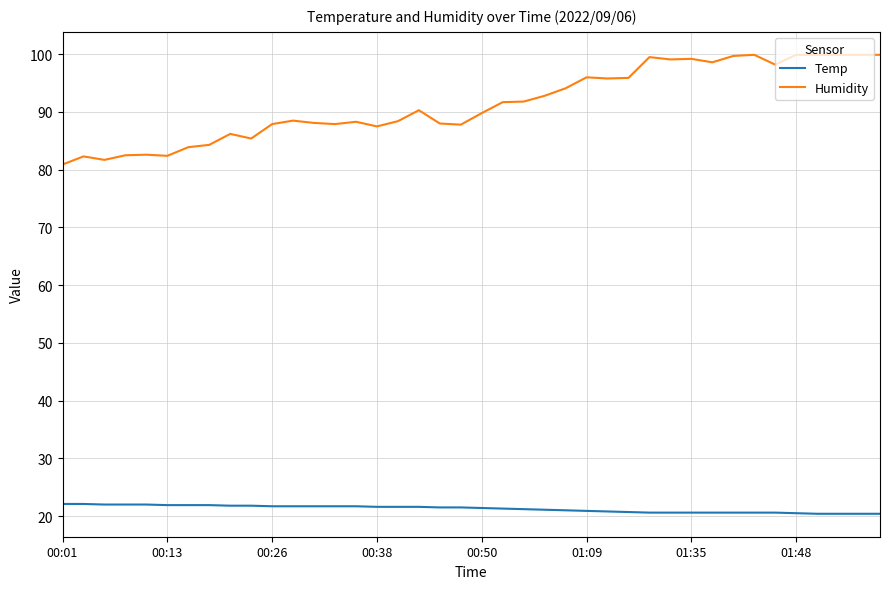

True or false: Humidity and Temp cross at least once.

False